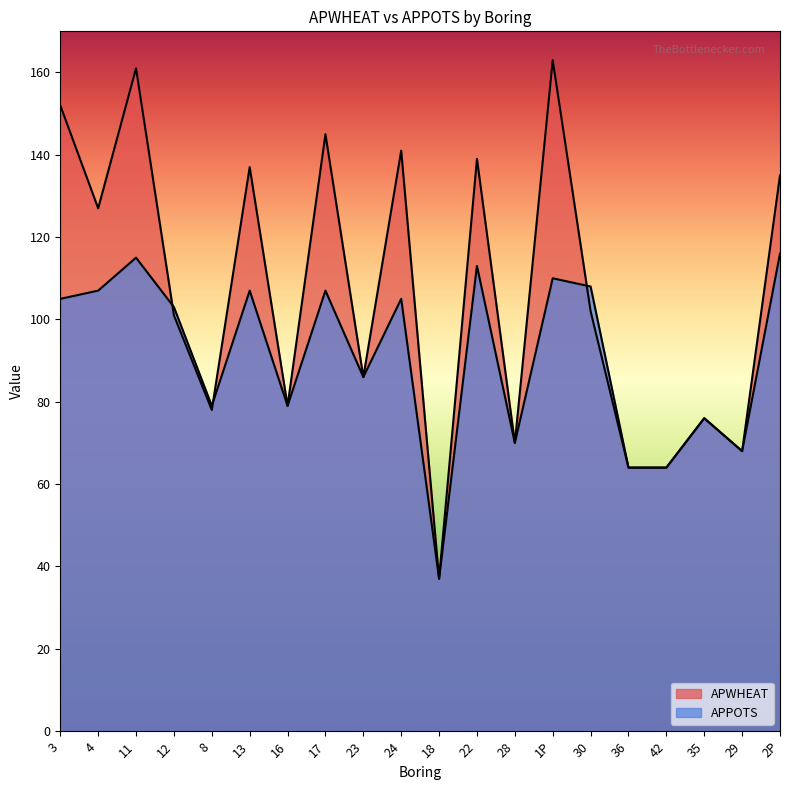

Rank the series by their average value, from highest to lowest.

APWHEAT, APPOTS